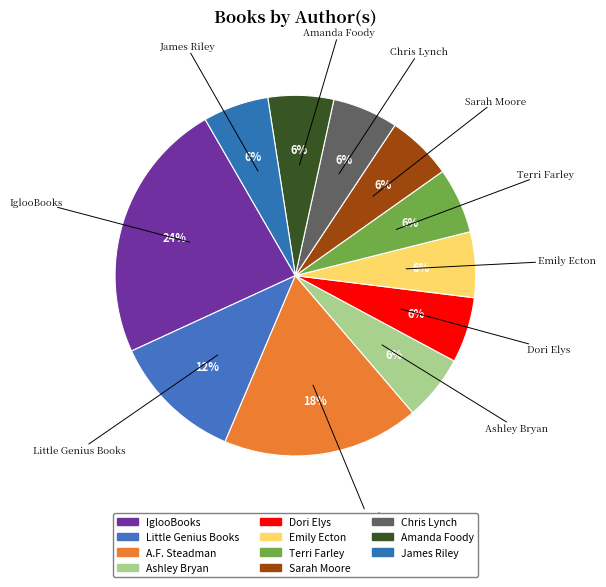

How many slices are in this pie chart?

11